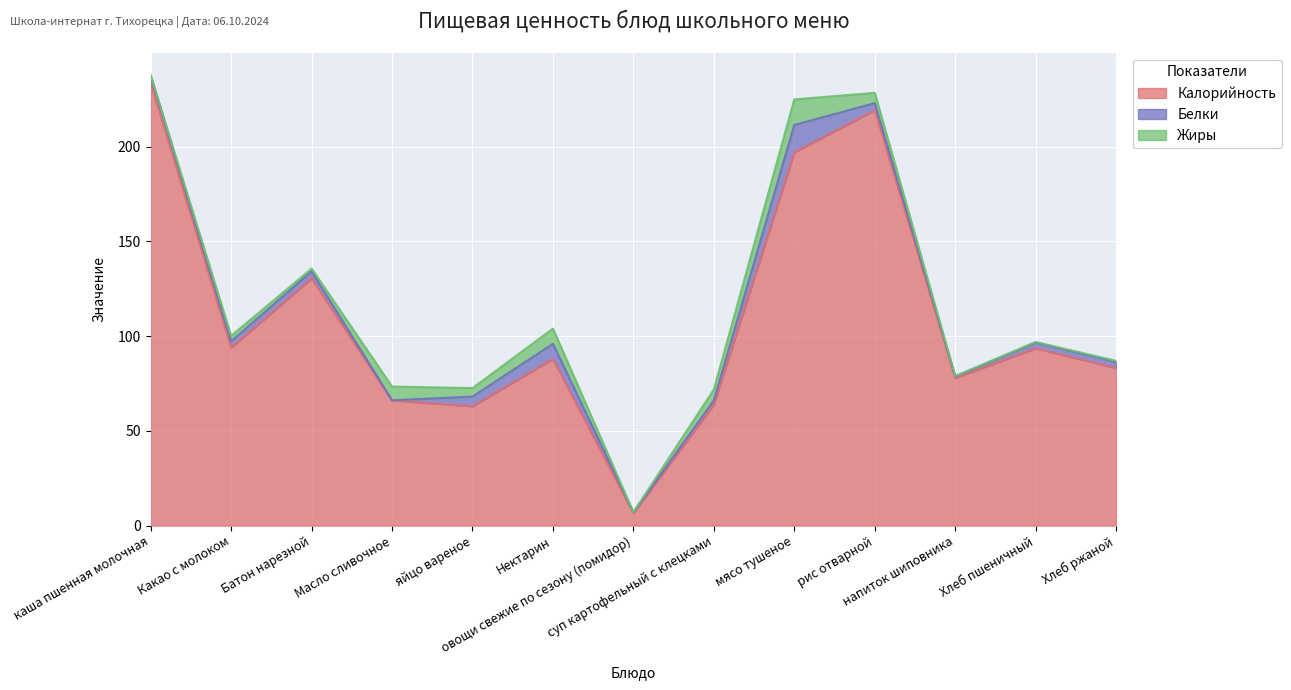

Count the number of data series in this chart.

3